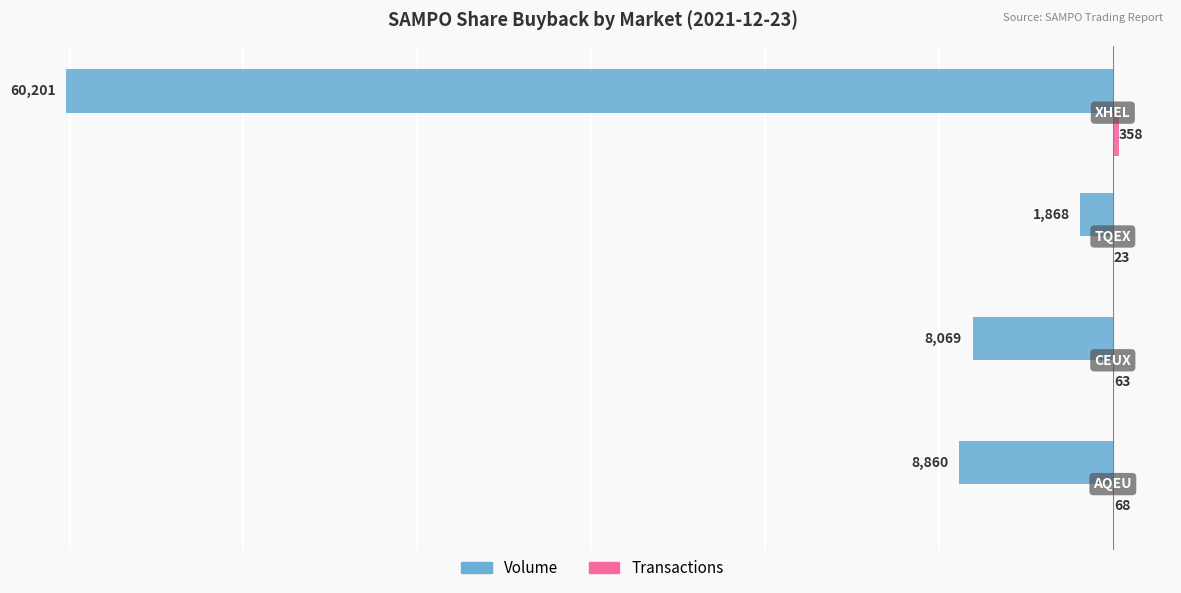

What is the highest value of the Volume series?

-1868